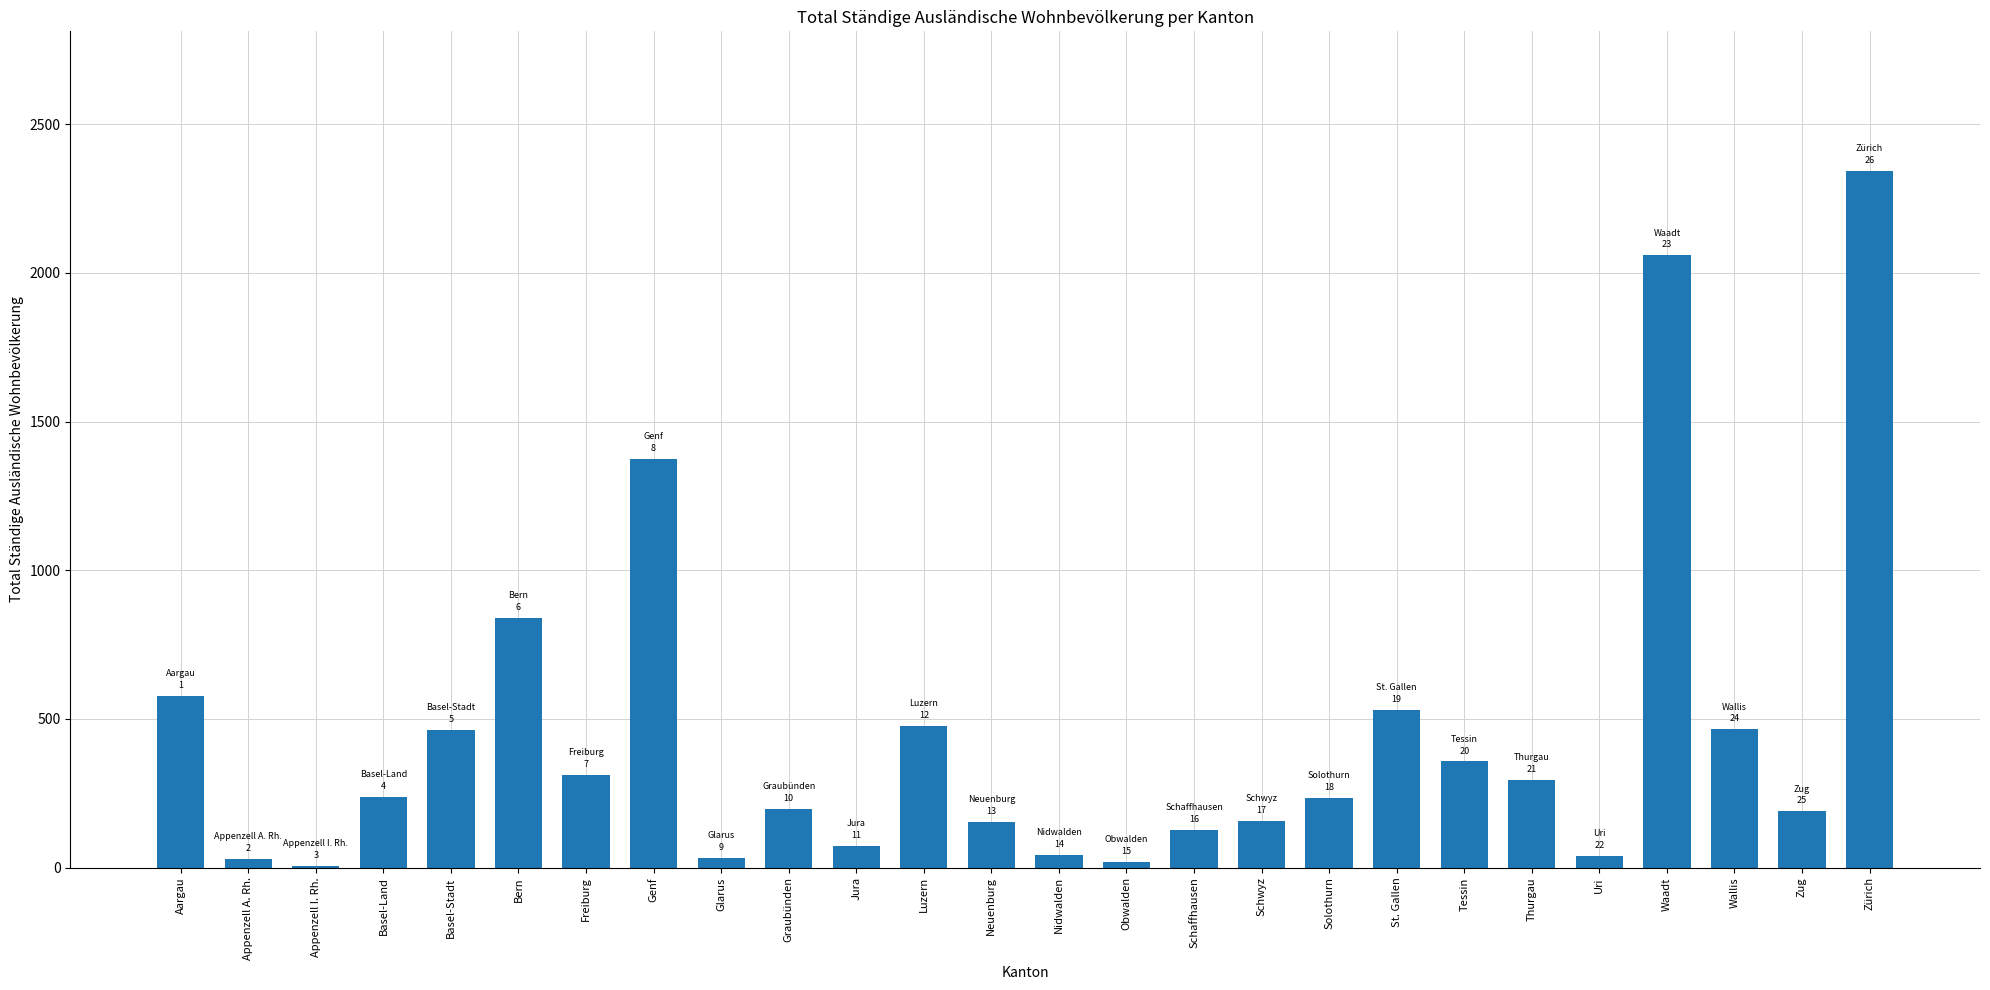

What is the smallest value displayed?

7